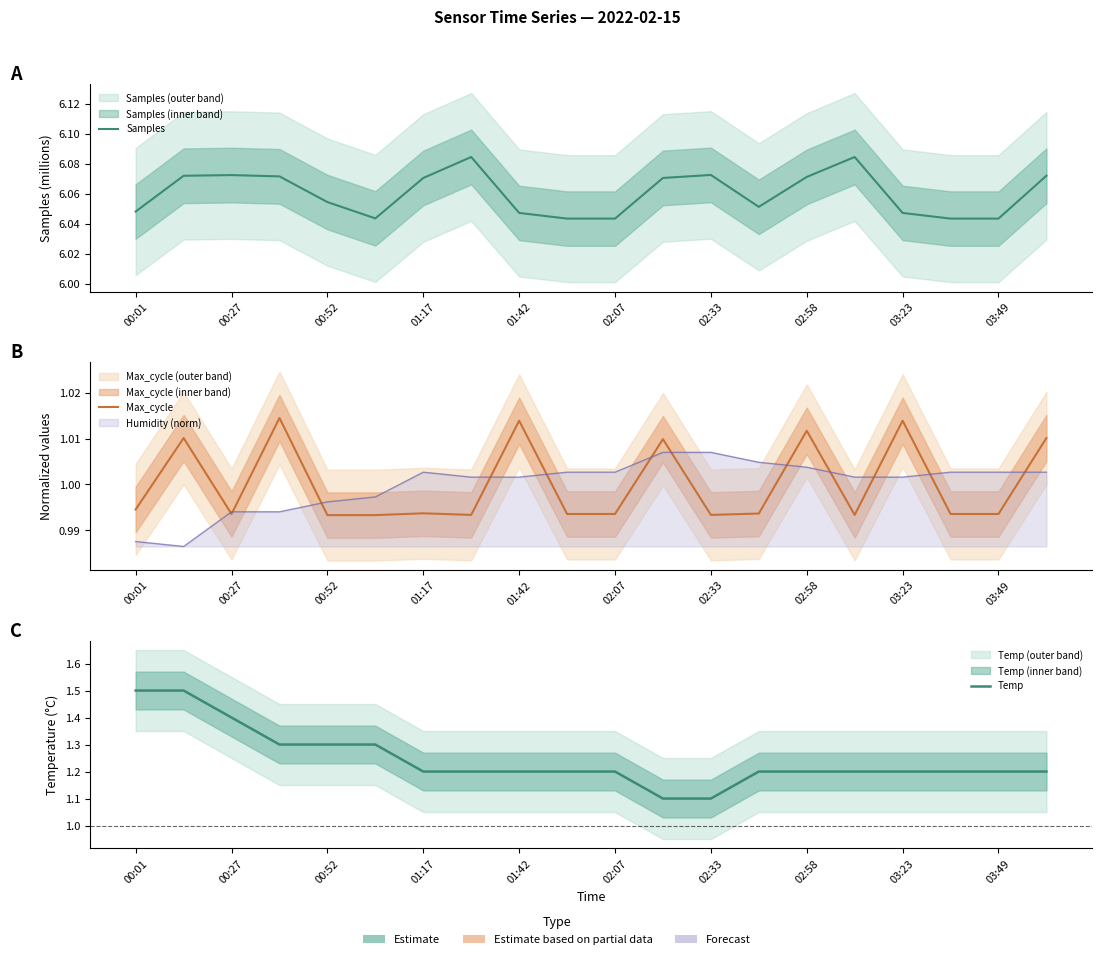

What is the smallest value displayed?

1.0